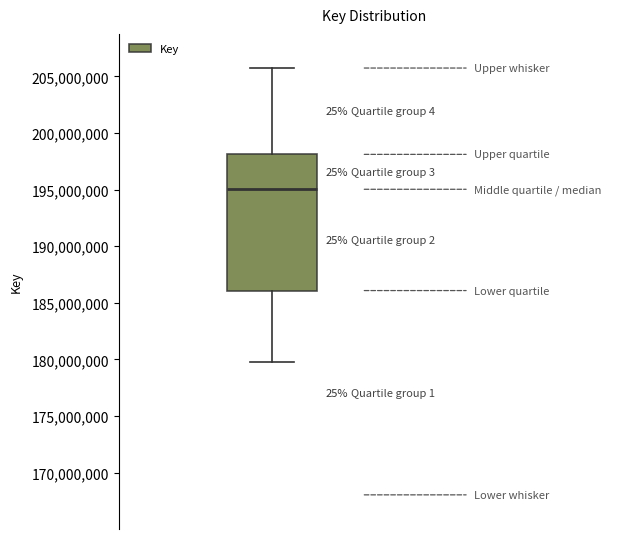

Transcribe this box plot: give where the median line is, the range the box spans, and where the two whiskers end, as read against the y-axis. The values are not printed on the chart, so give them approximately, as read against the axis.

median 195000000, box 186000000 to 198000000, whiskers 179500000 to 205500000